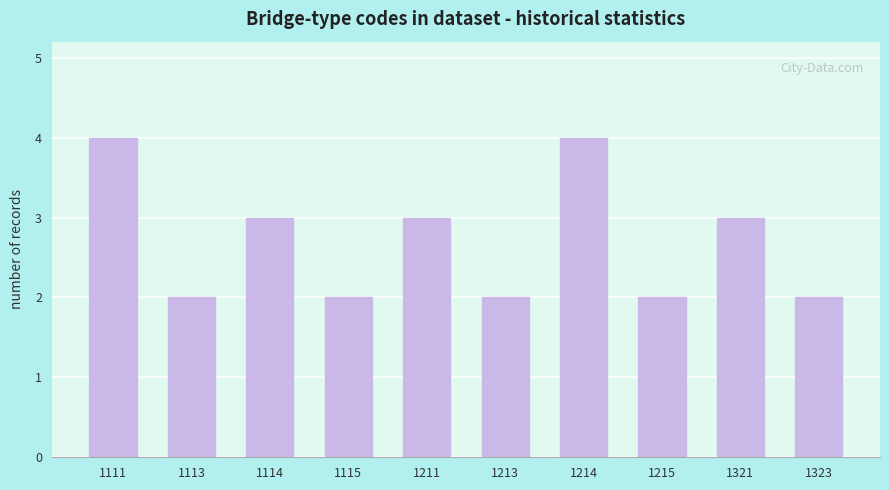

What is the difference between the second highest and minimum values?

2